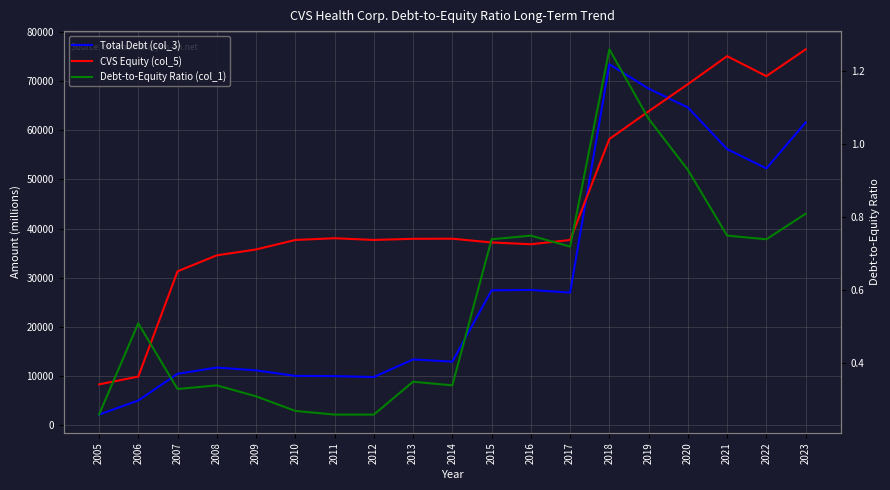

True or false: Debt-to-Equity Ratio (col_1) and CVS Equity (col_5) cross at least once.

False